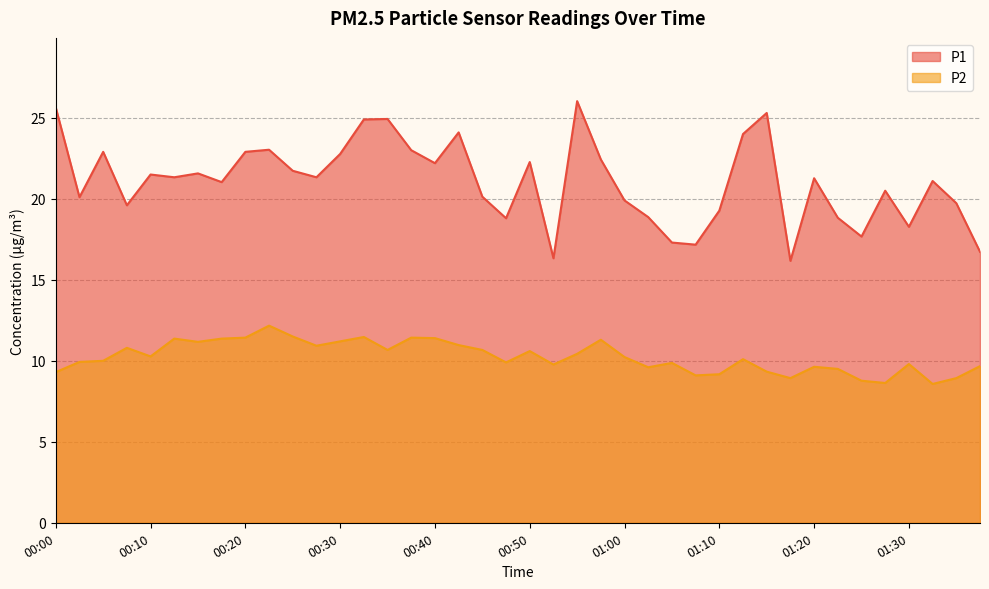

Where is the first local maximum for P2?

00:08